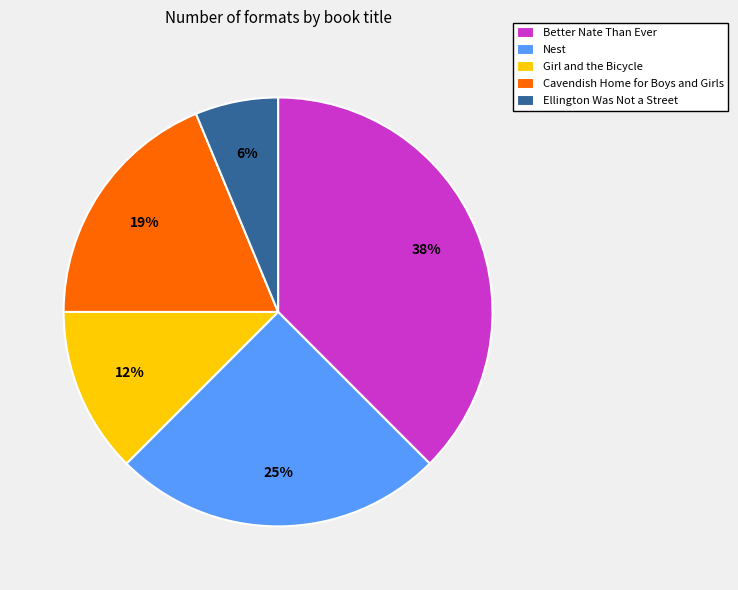

Do Better Nate Than Ever and Nest together represent more than half of the pie?

Yes